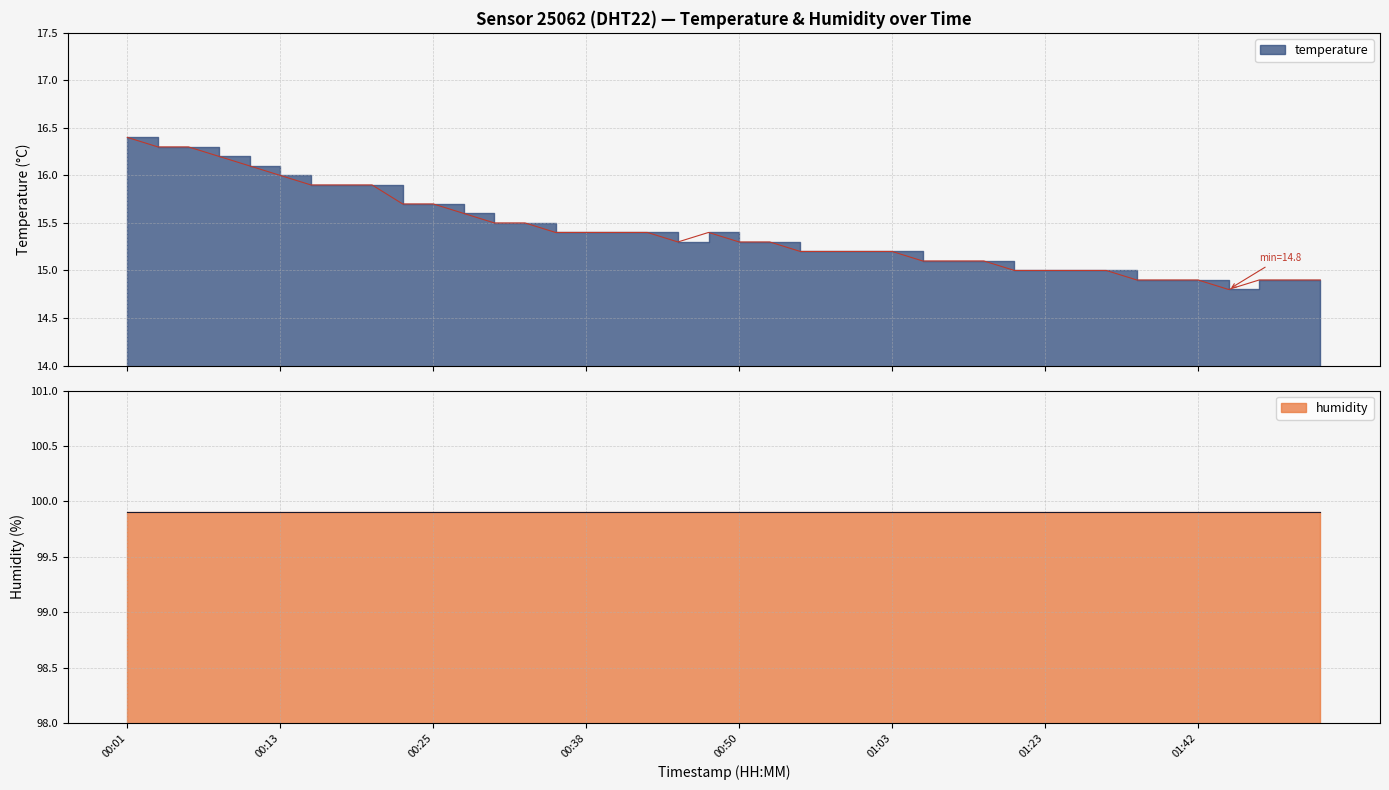

What is the approximate value at 00:06?

16.3